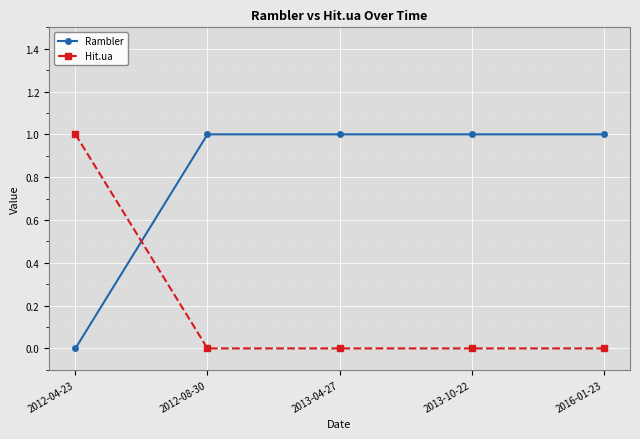

How many lines are shown in the chart?

2